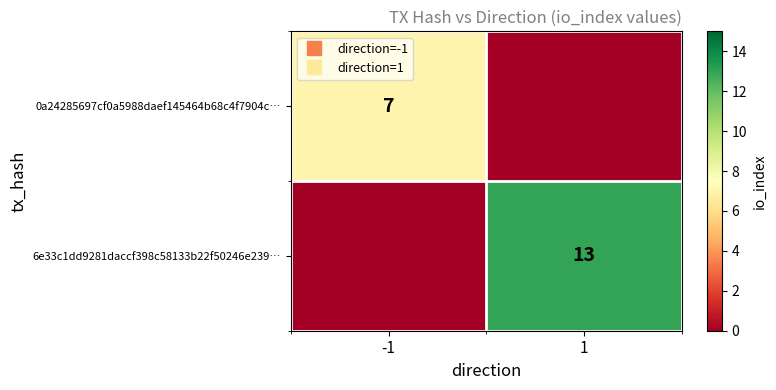

What is the difference between the highest and lowest values at -1?

7